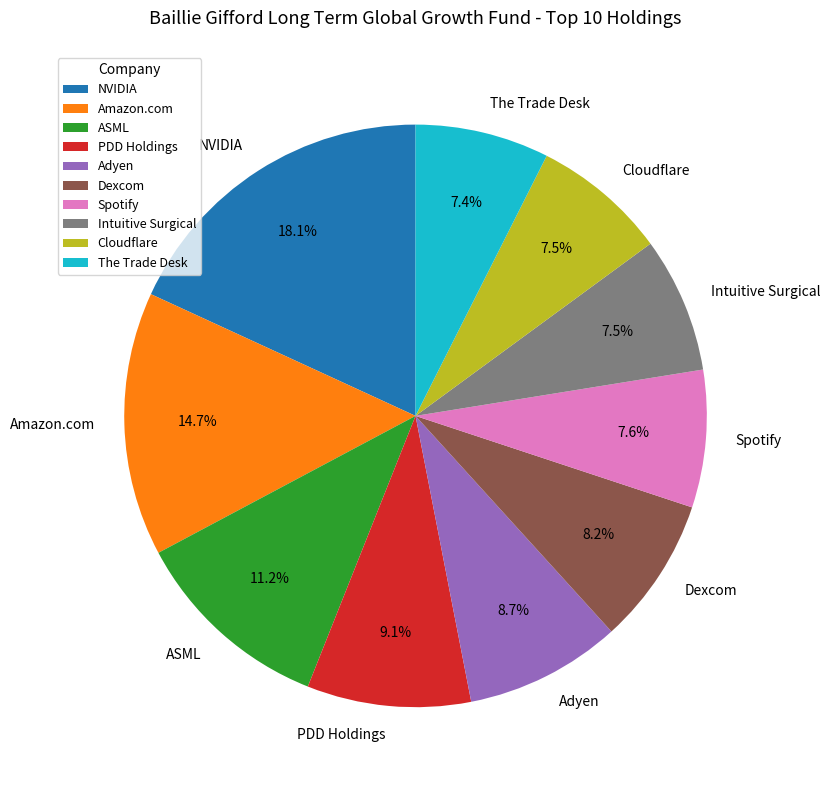

What percentage is the Spotify slice, to the nearest percent?

8%